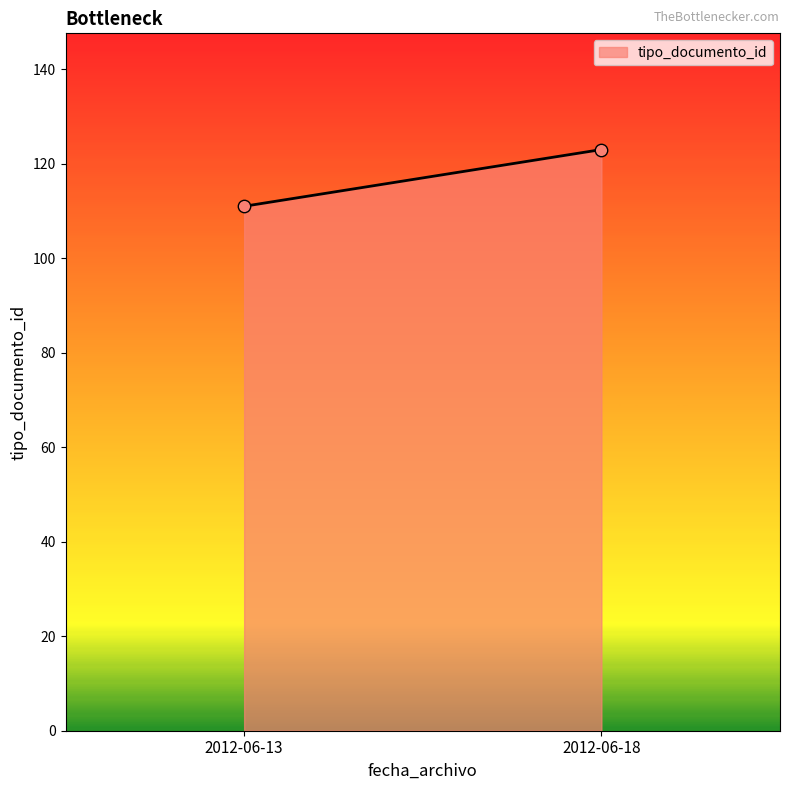

What is the average Y value?

117